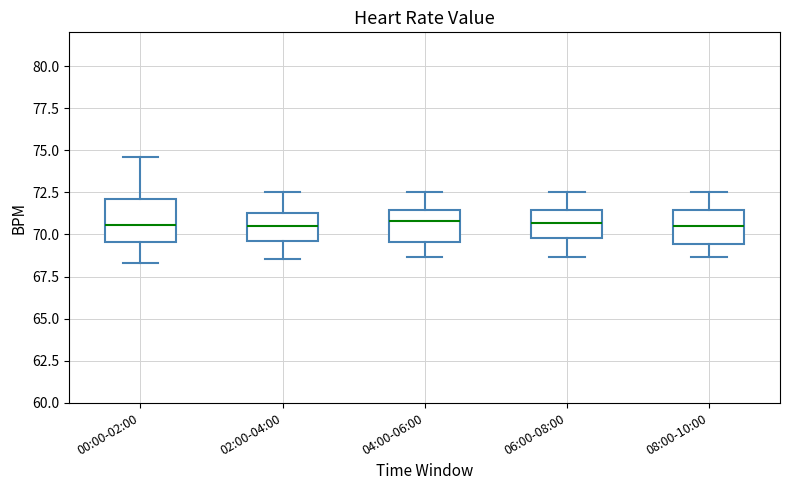

Reading left to right, transcribe this box plot: for each box, give where its median line is, the range the box spans, and where its two whiskers end, as read against the y-axis. The values are not printed on the chart, so give them approximately, as read against the axis.

00:00-02:00: median 70.5, box 69.5 to 72.0, whiskers 68.5 to 74.5
02:00-04:00: median 70.5, box 69.5 to 71.0, whiskers 68.5 to 72.5
04:00-06:00: median 71.0, box 69.5 to 71.5, whiskers 68.5 to 72.5
06:00-08:00: median 70.5, box 70.0 to 71.5, whiskers 68.5 to 72.5
08:00-10:00: median 70.5, box 69.5 to 71.5, whiskers 68.5 to 72.5